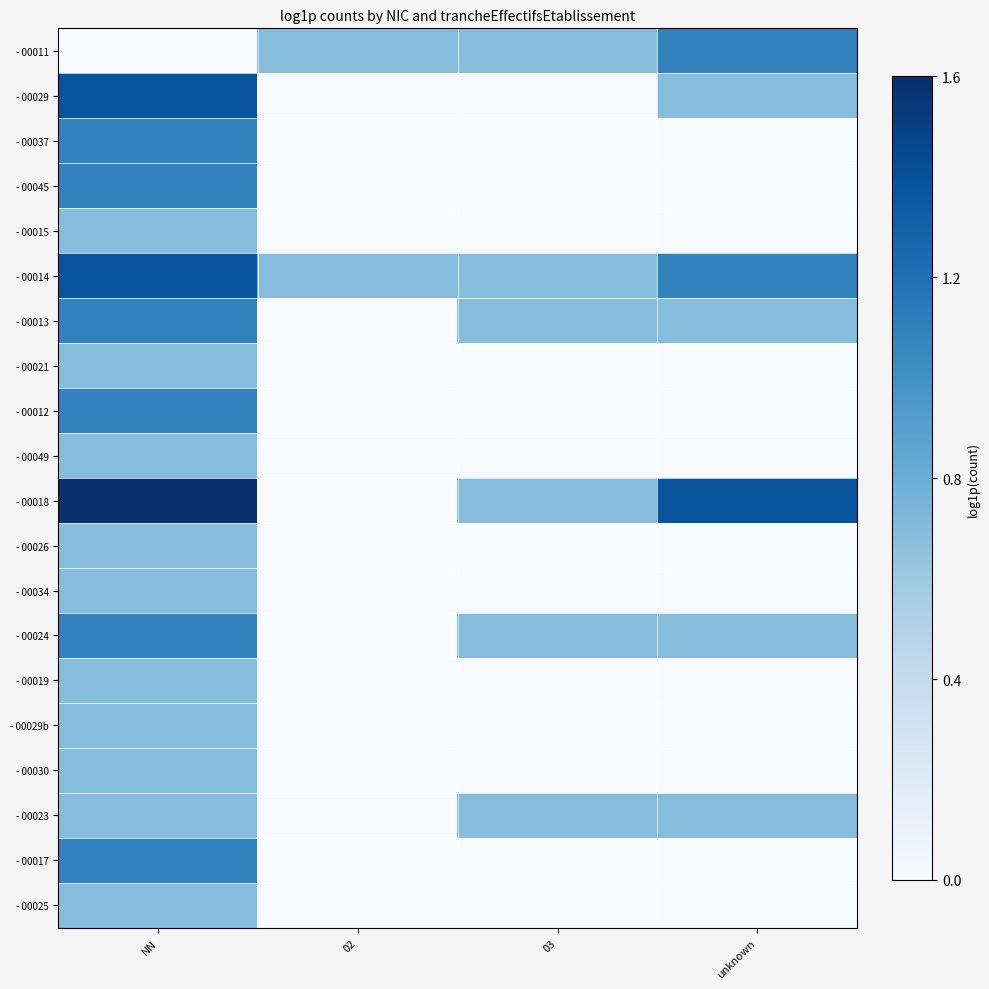

What is the difference between the highest and lowest values at 02?

0.7